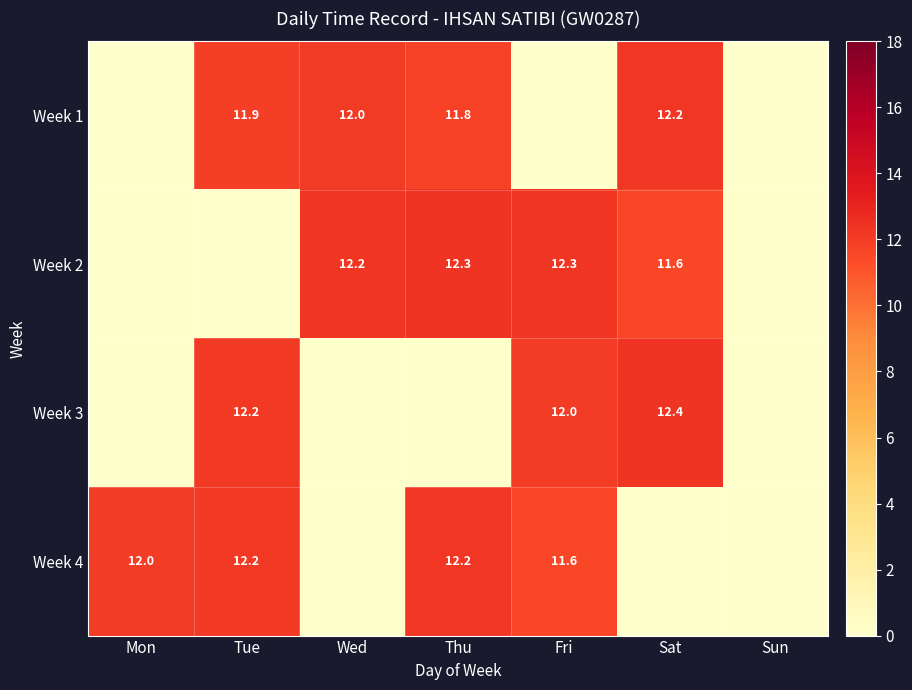

The value of Week 2 at Thu is 17.5. True or false?

False